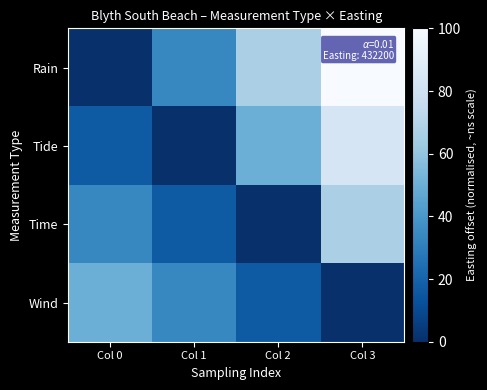

At how many categories does at least one series exceed 37?

3